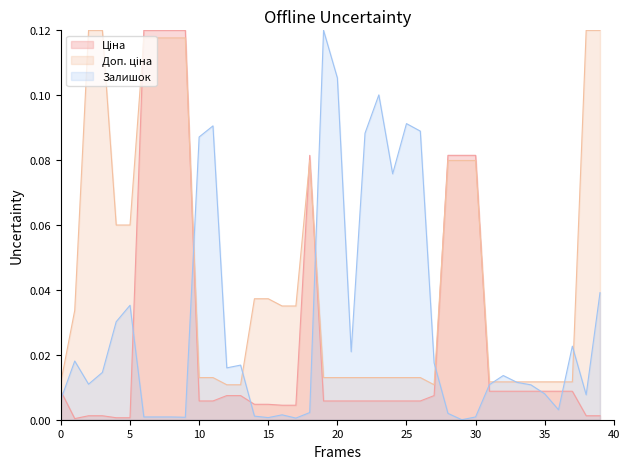

How many lines are shown in the chart?

3